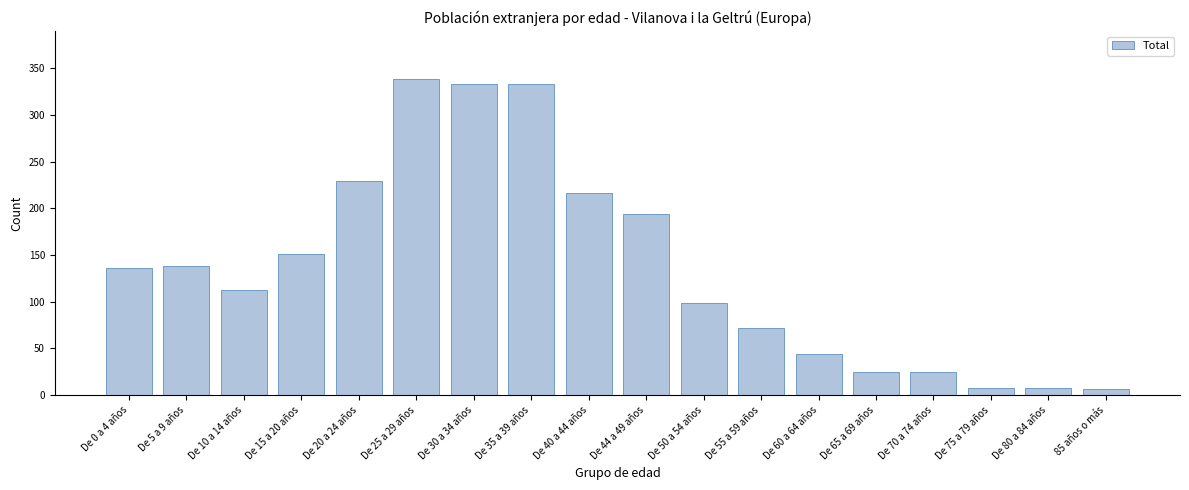

Reading left to right, what are all the values shown in this chart?

De 0 a 4 años=136	De 5 a 9 años=138	De 10 a 14 años=112	De 15 a 20 años=151	De 20 a 24 años=229	De 25 a 29 años=339	De 30 a 34 años=333	De 35 a 39 años=333	De 40 a 44 años=216	De 44 a 49 años=194	De 50 a 54 años=99	De 55 a 59 años=72	De 60 a 64 años=44	De 65 a 69 años=25	De 70 a 74 años=25	De 75 a 79 años=8	De 80 a 84 años=8	85 años o más=6